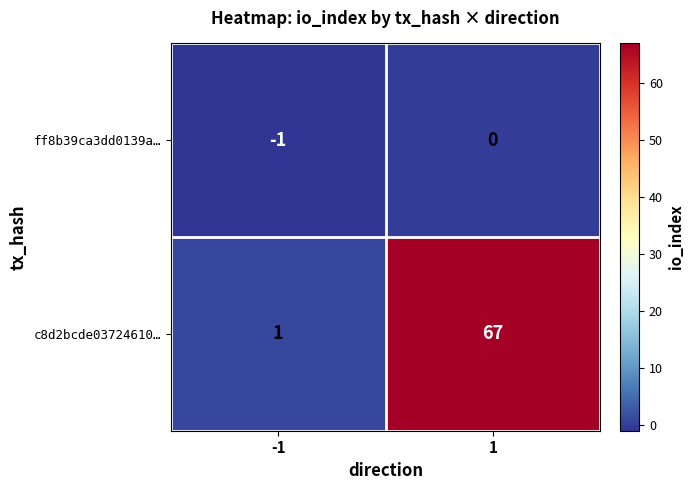

Which series changed the most between -1 and 1?

c8d2bcde03724610…